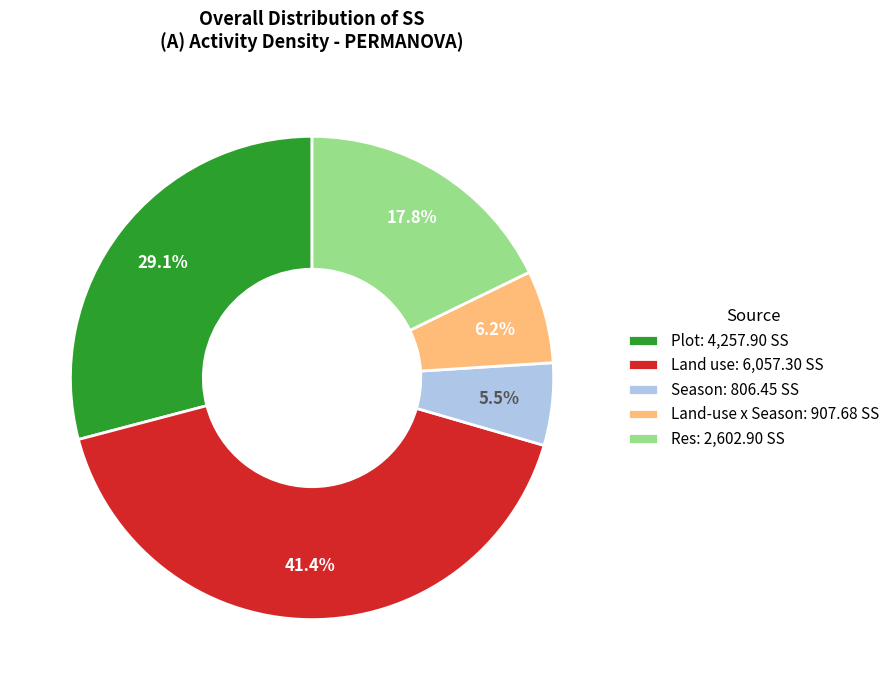

Count the number of slices in the pie.

5